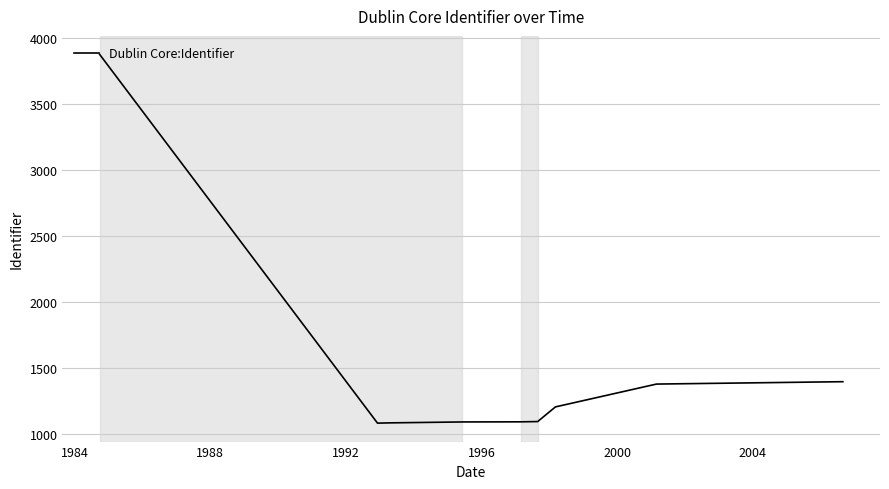

How many lines are shown in the chart?

1